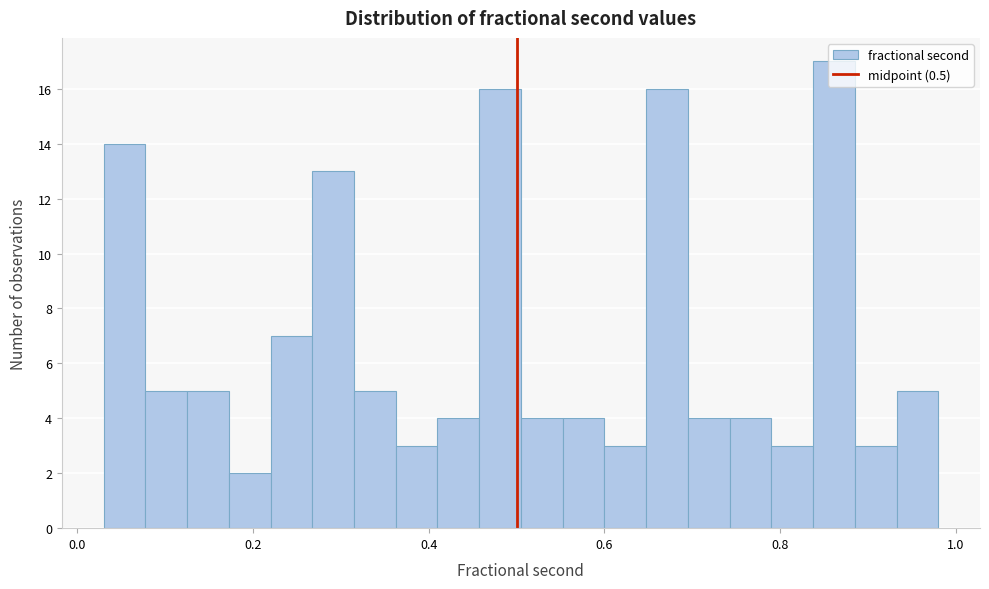

Around what value on the x-axis is the tallest bar? Give the approximate position of its centre, as read against the axis.

0.86